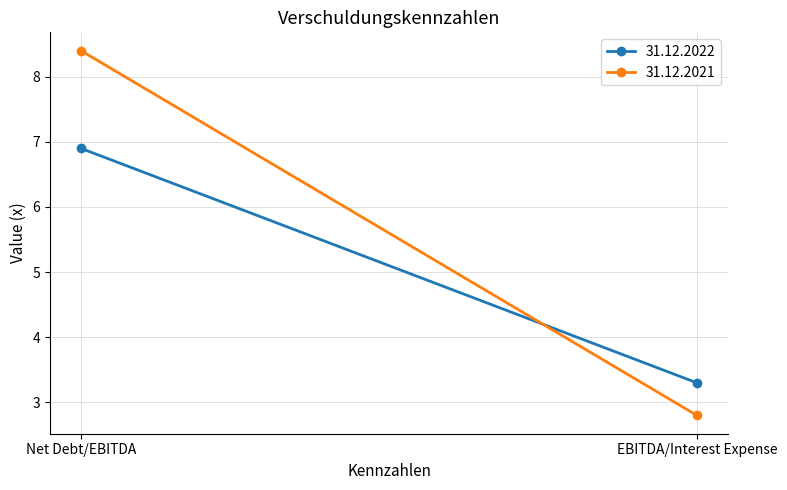

How many series are shown in this chart?

2